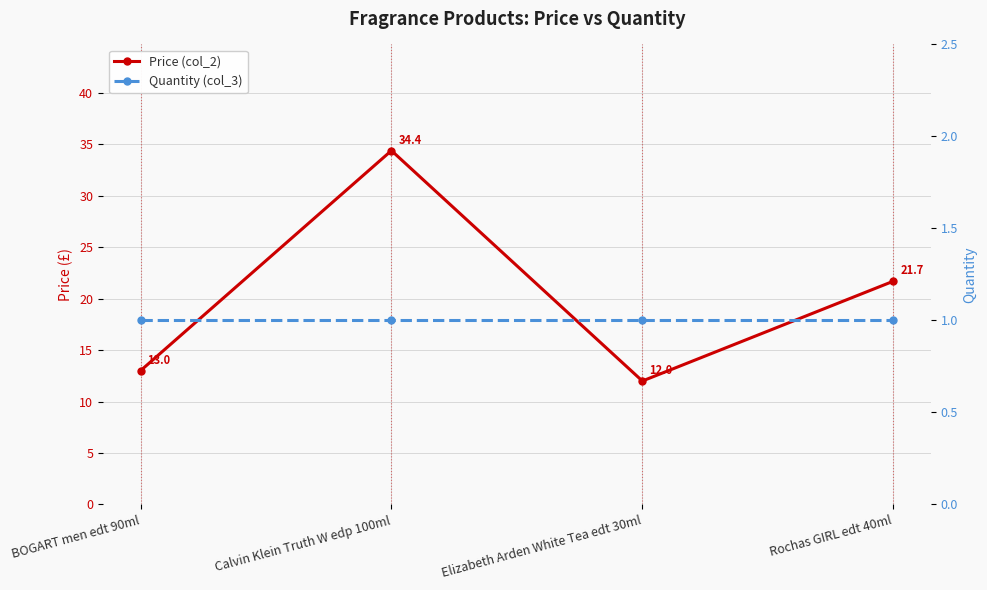

What are all the series names shown in the legend?

Price (col_2), Quantity (col_3)